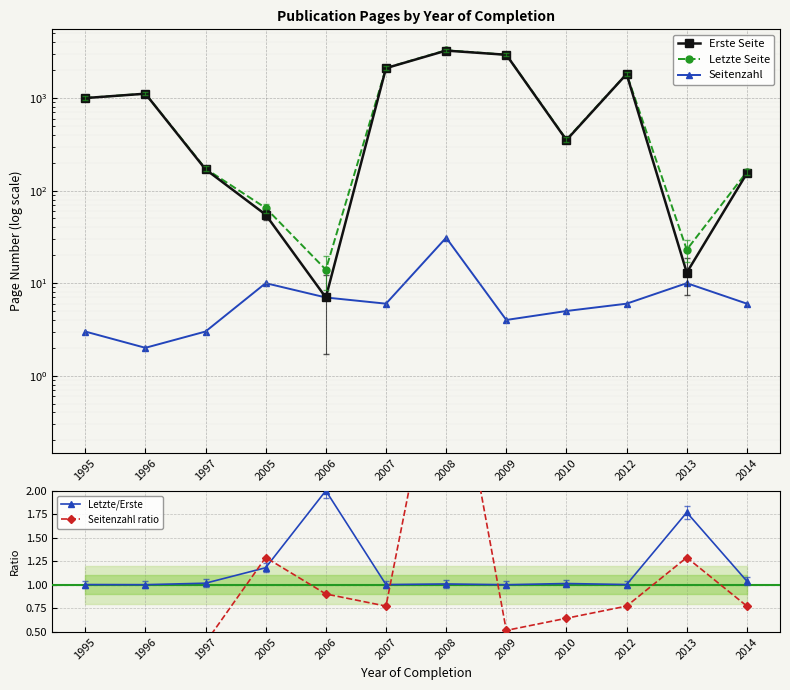

Is the value of Letzte/Erste at 2013 greater than the value of Seitenzahl at 1995?

No